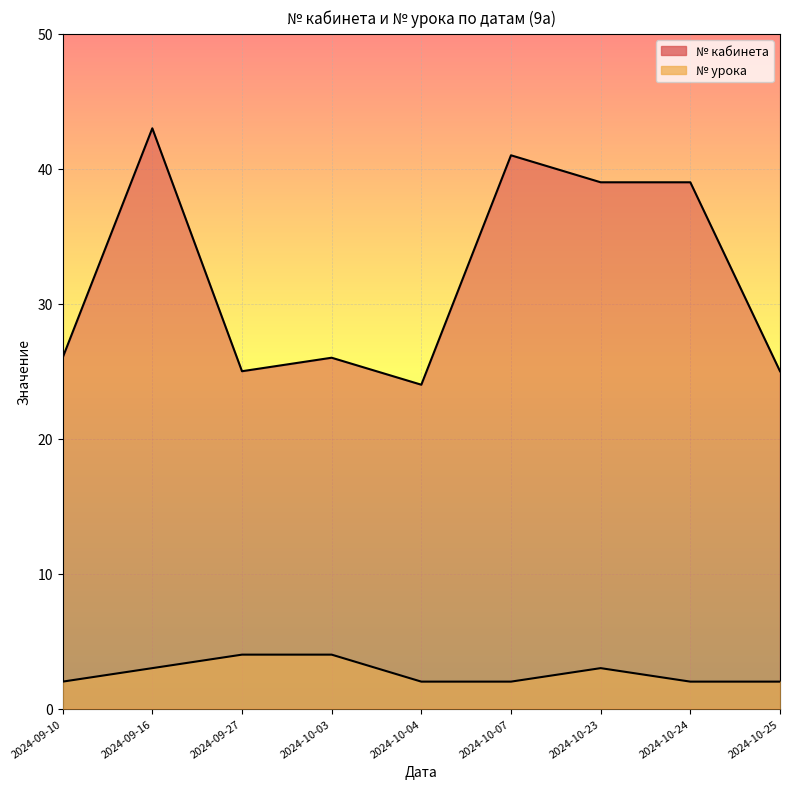

Which series has the largest total across all categories?

№ кабинета